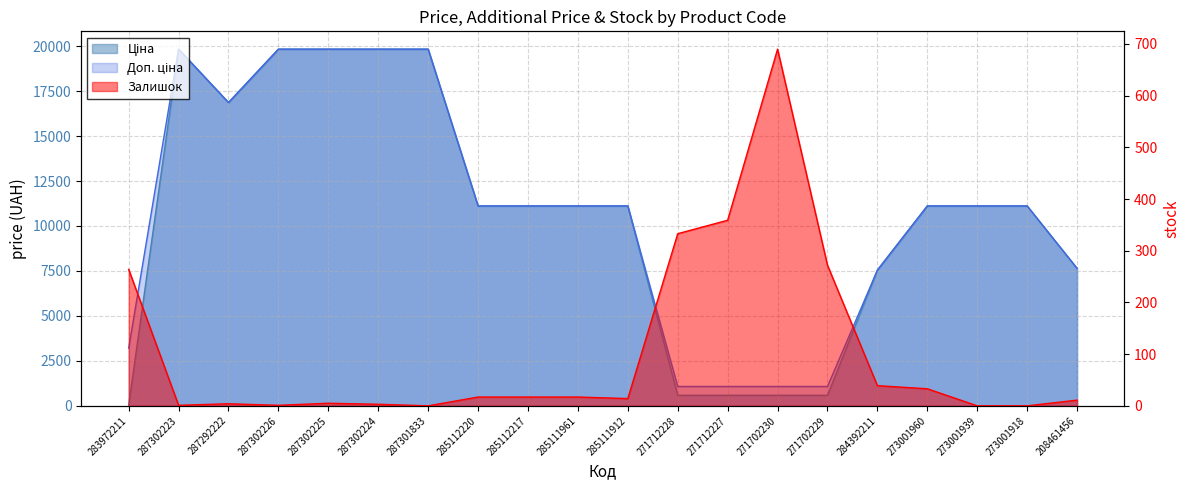

What is the total value across all series at 273001918?

22227.2